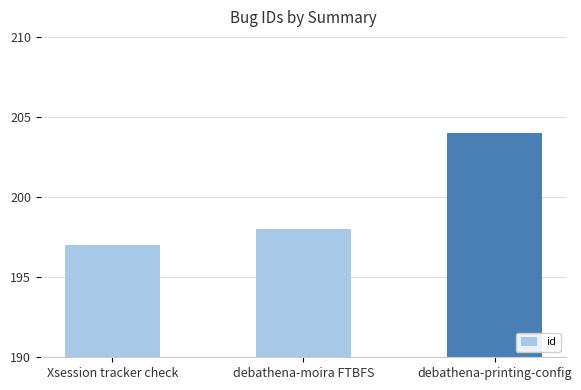

What is the difference between the values at debathena-printing-config and debathena-moira FTBFS?

6